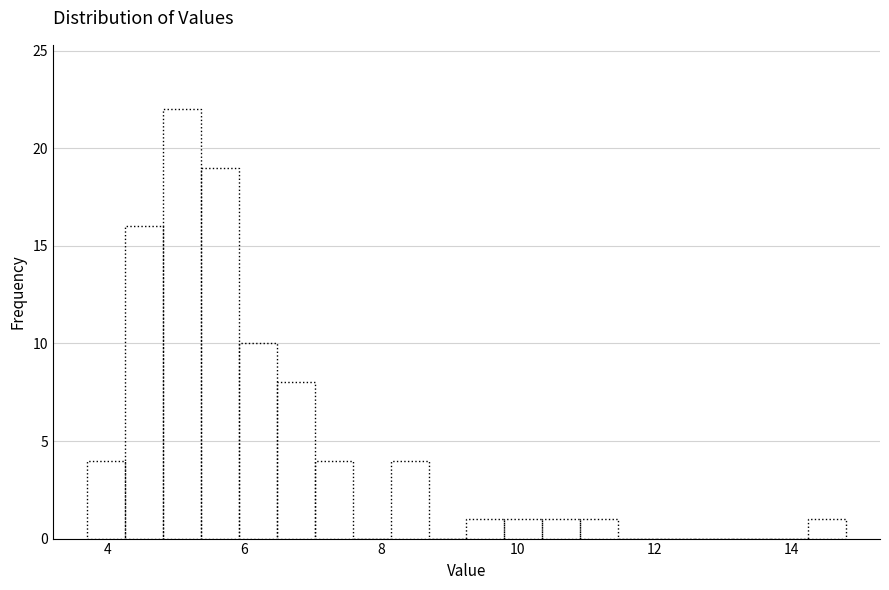

Around what value on the x-axis is the tallest bar? Give the approximate position of its centre, as read against the axis.

5.0